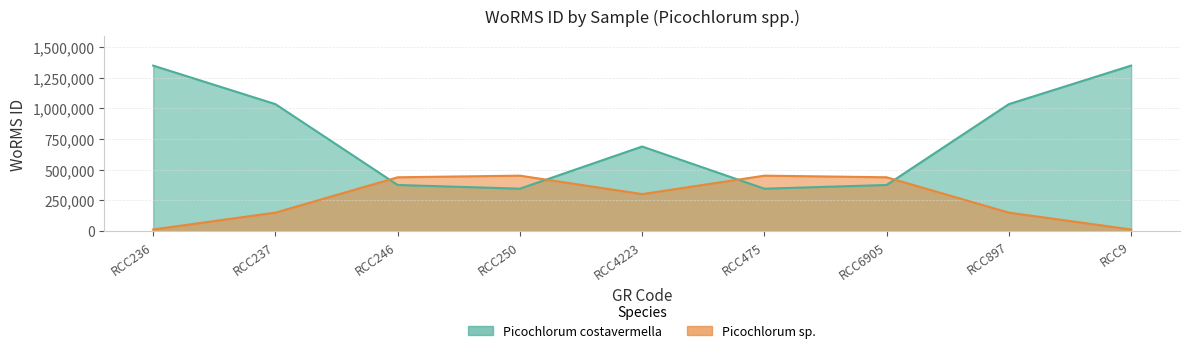

How many lines are shown in the chart?

2